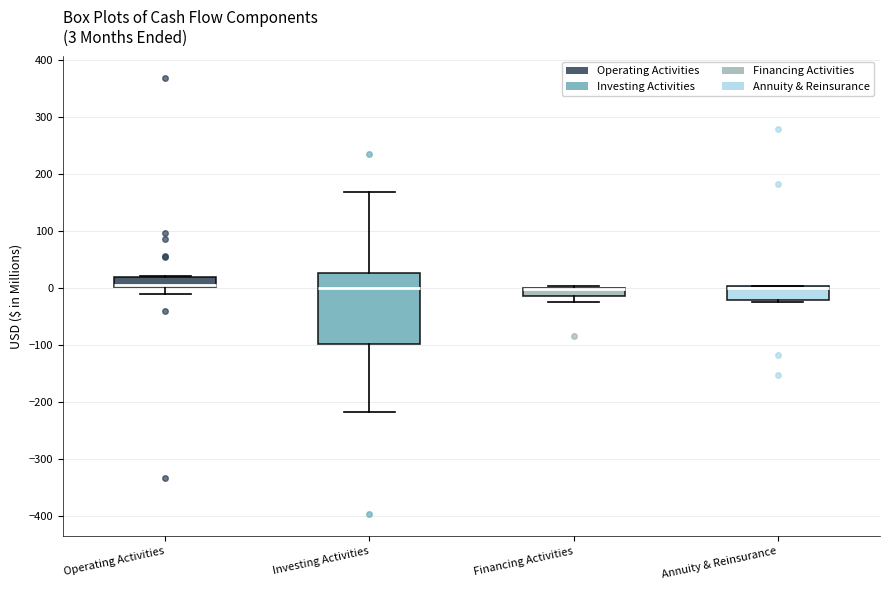

Comparing the boxes themselves (not the whiskers), which one is the tallest?

Investing Activities